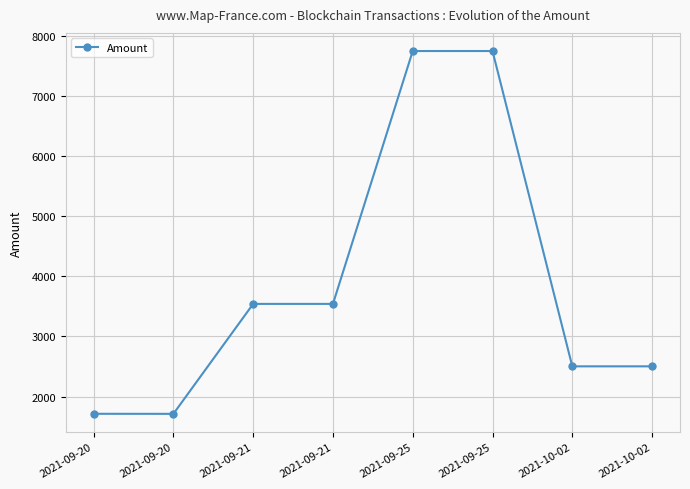

Which category has the highest value across all series?

2021-09-25